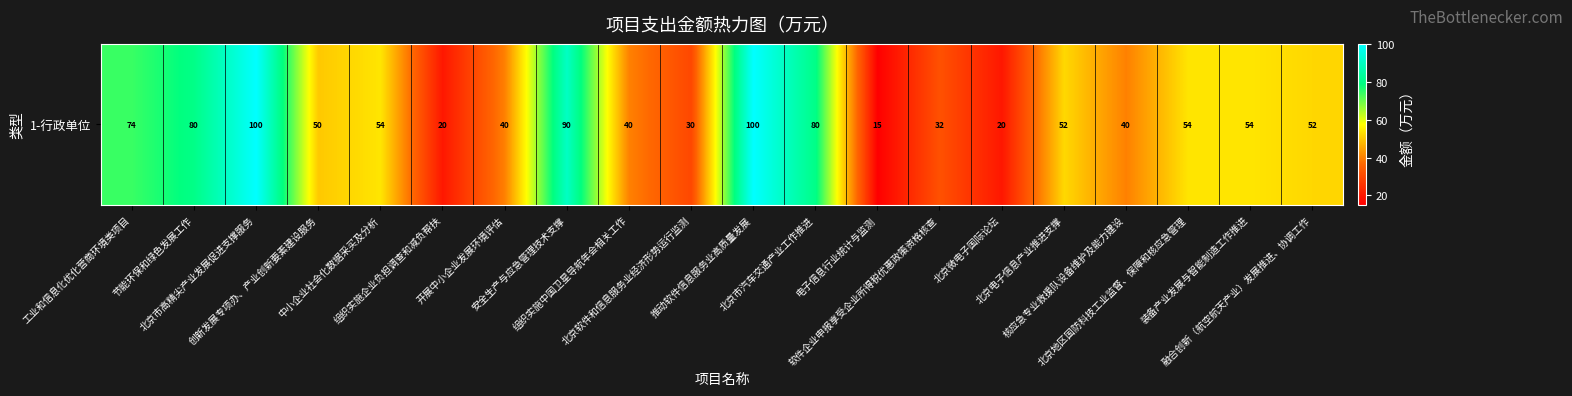

What is the difference between the second highest and second lowest values?

80.0